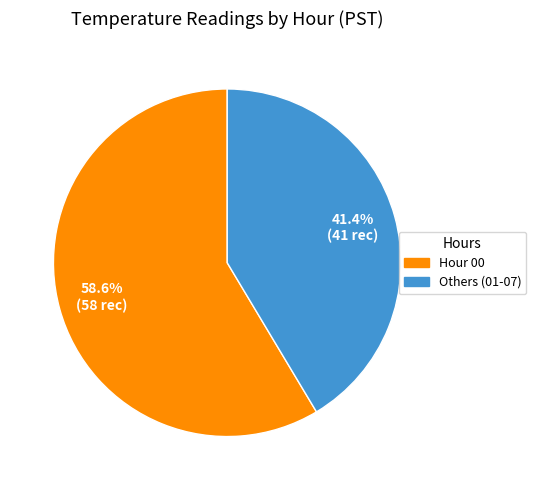

Does any single category account for the majority?

Yes